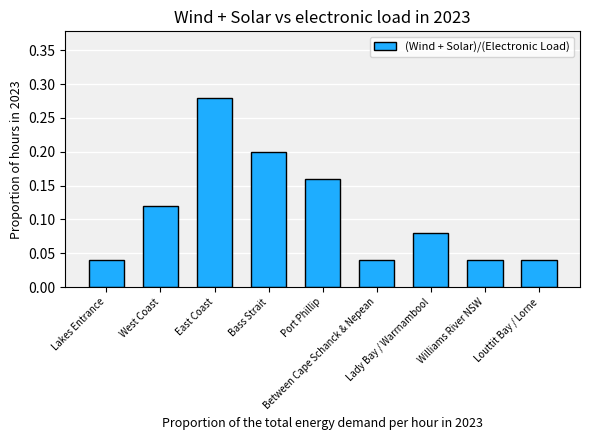

What is the label of the 3rd bar from the right?

Lady Bay / Warrnambool